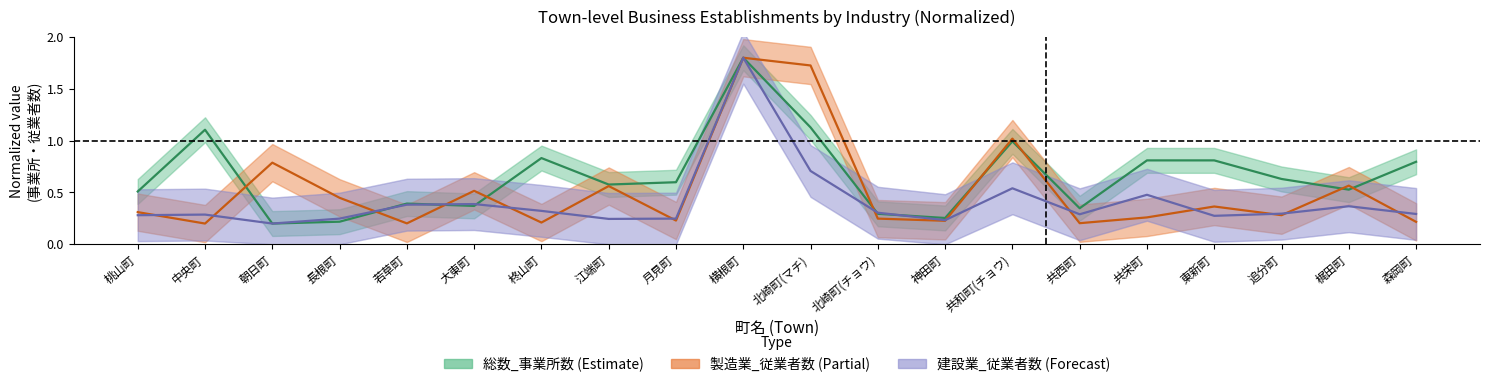

True or false: 建設業_従業者数 has more than 2 points higher than both neighbors.

True